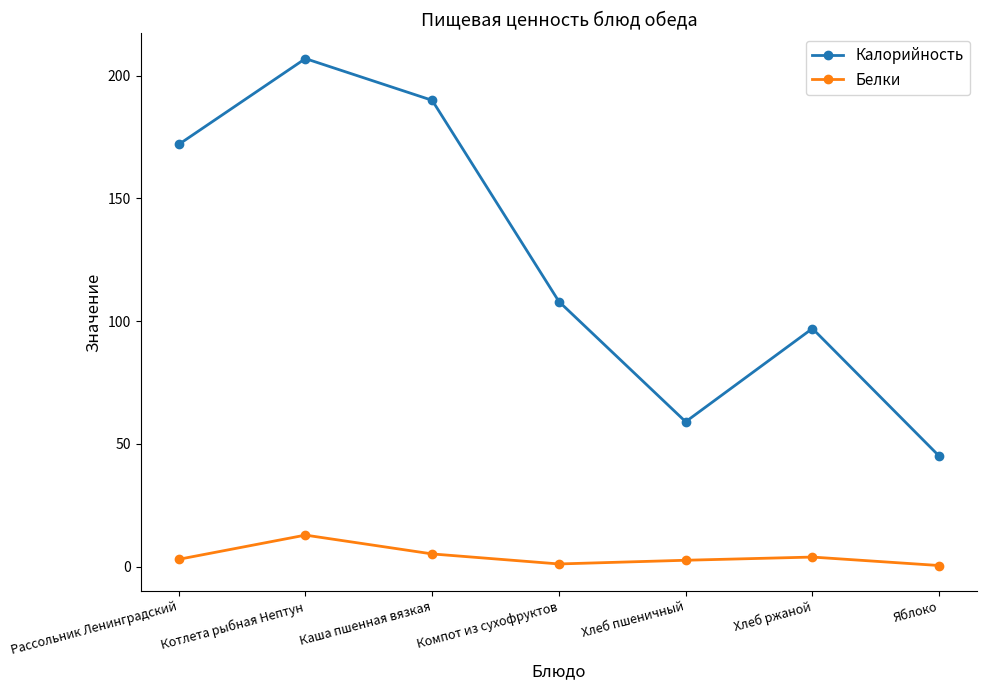

At which category does Белки reach its first local peak?

Котлета рыбная Нептун